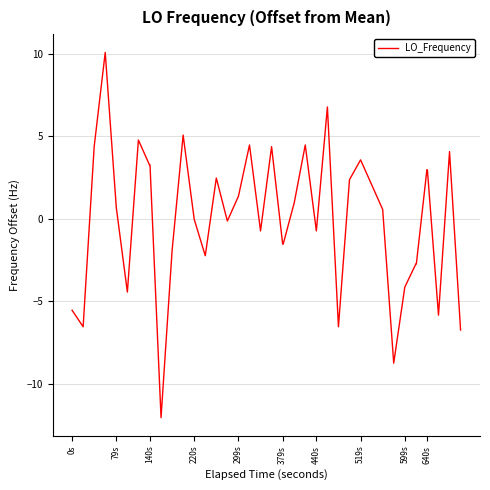

What is the maximum value shown in the chart?

10.1